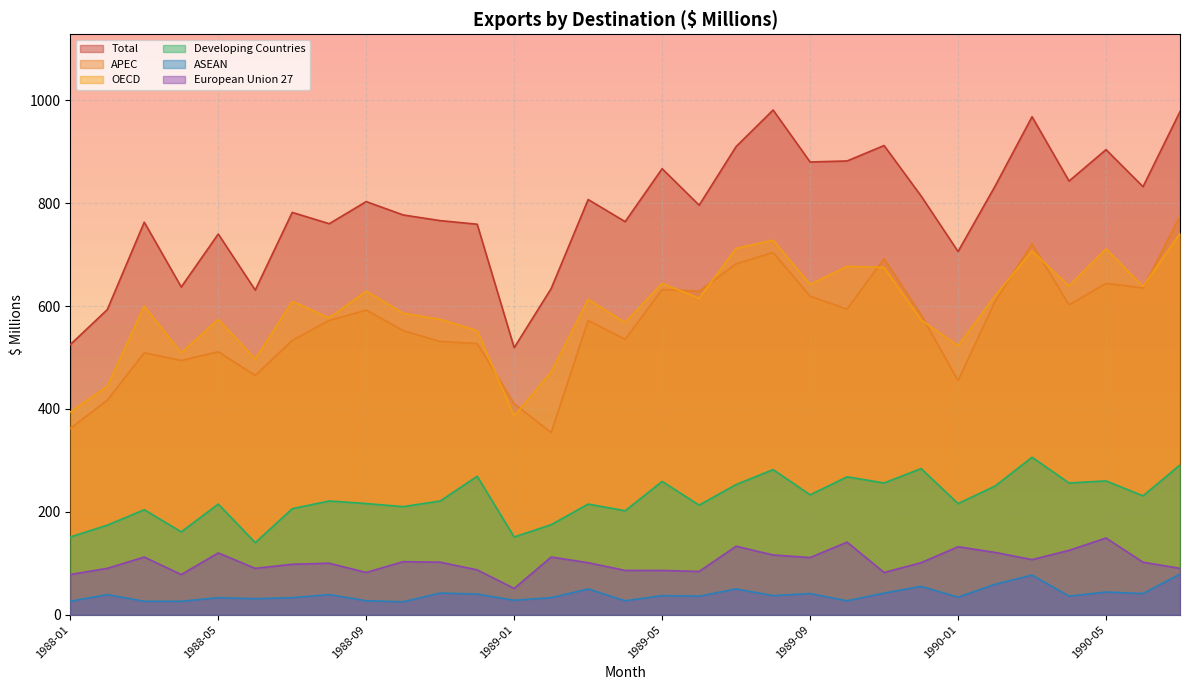

How many distinct data groups are displayed?

6